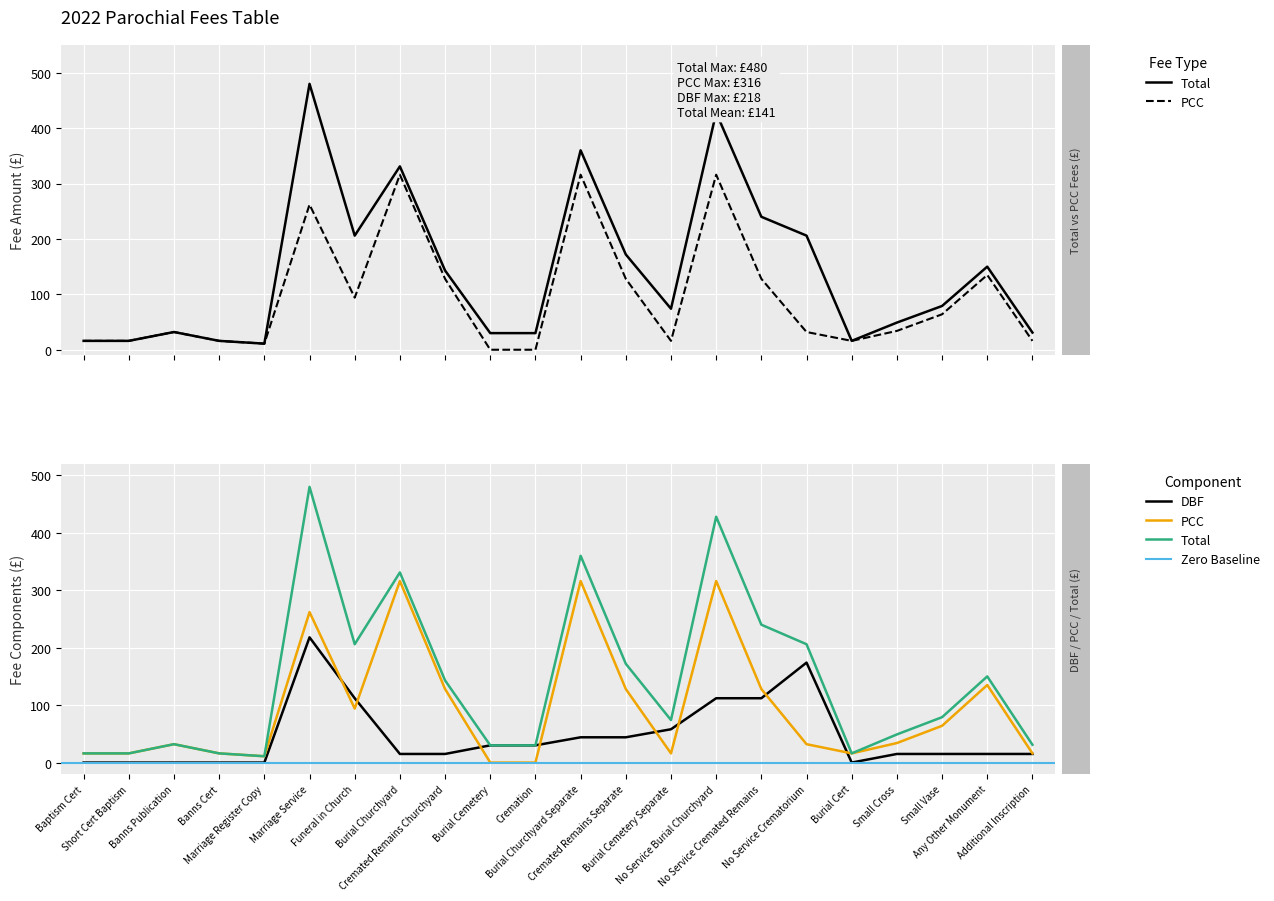

What is the sum of all Total values?

3116